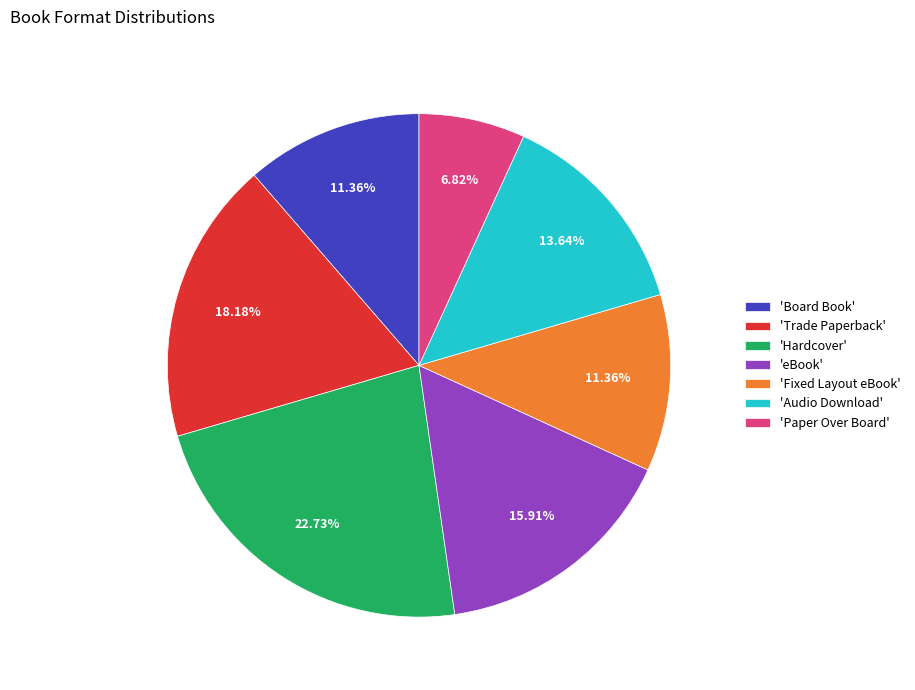

Count the number of slices in the pie.

7